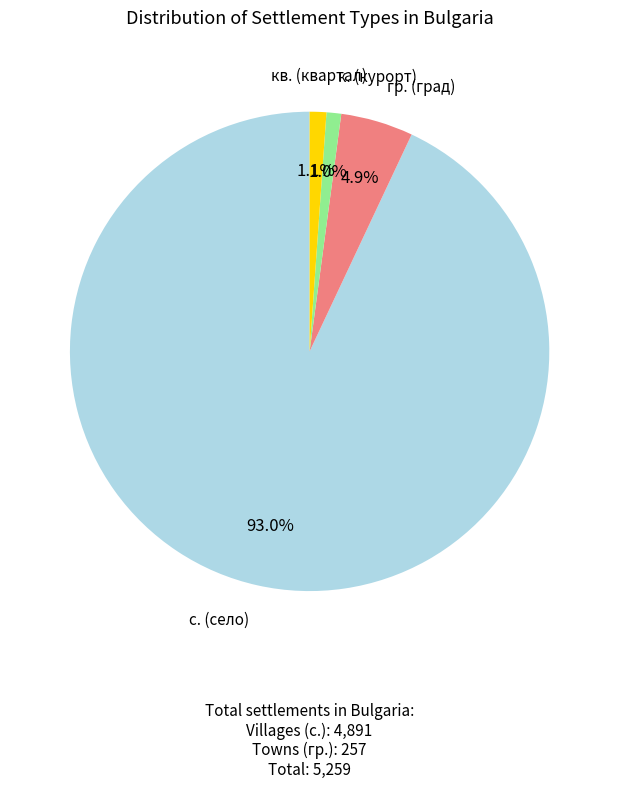

What is the total percentage of кв. (квартал) and гр. (град)?

6.0%